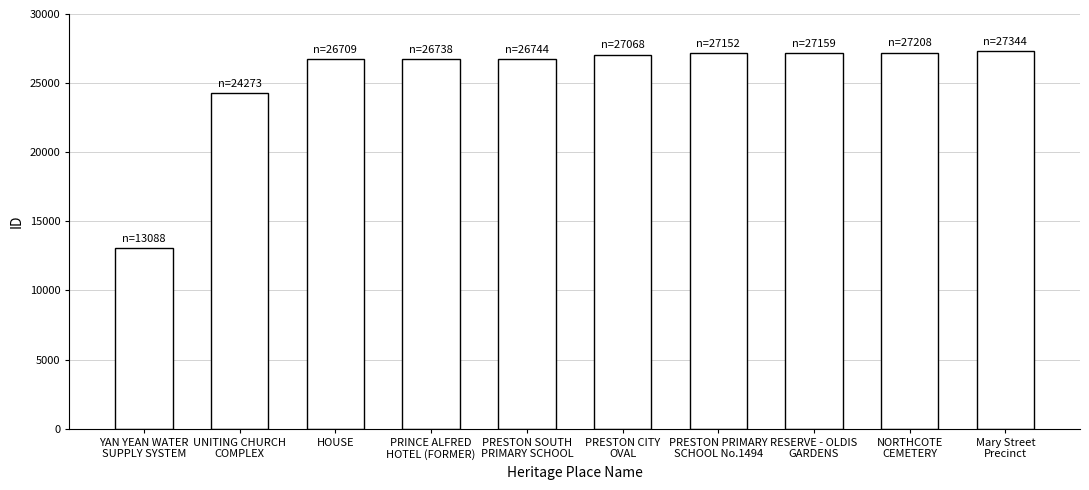

What is the value of the 9th bar from the left?

27208